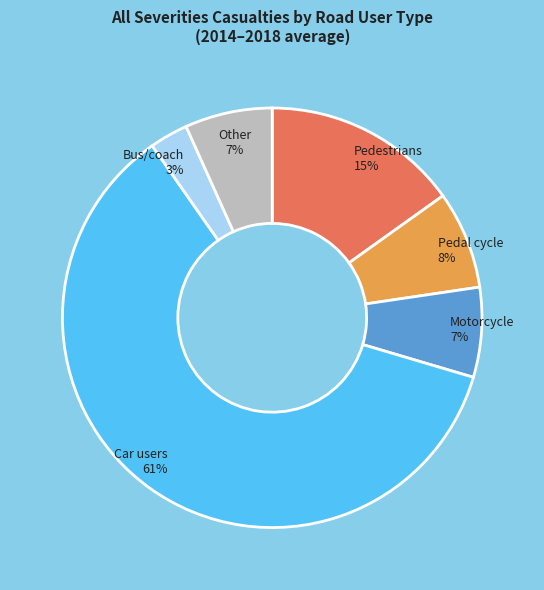

To the nearest percent, what portion does Pedestrians represent?

15%